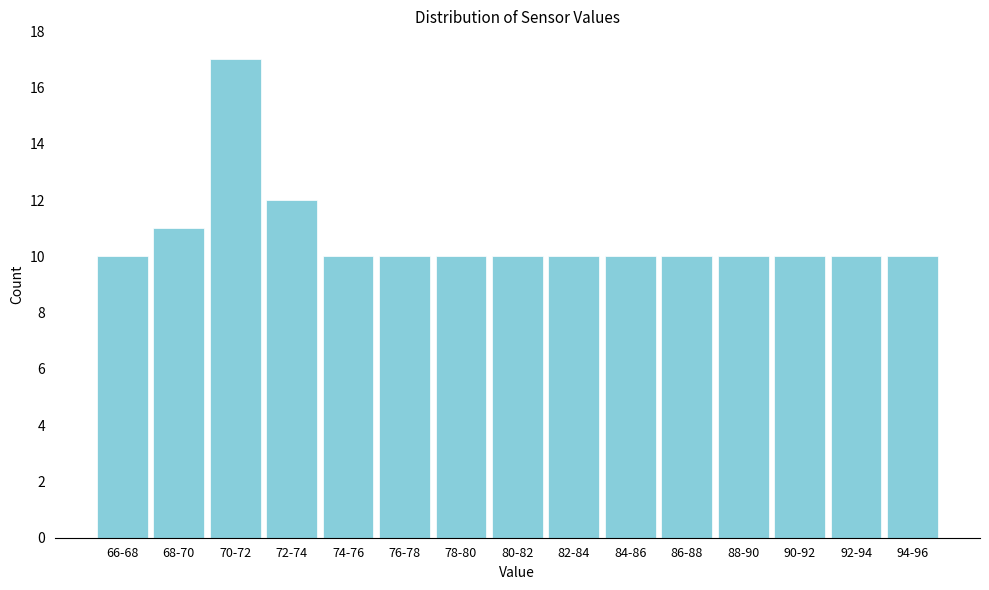

Reading left to right, what are all the values shown in this chart?

66-68=10	68-70=11	70-72=17	72-74=12	74-76=10	76-78=10	78-80=10	80-82=10	82-84=10	84-86=10	86-88=10	88-90=10	90-92=10	92-94=10	94-96=10